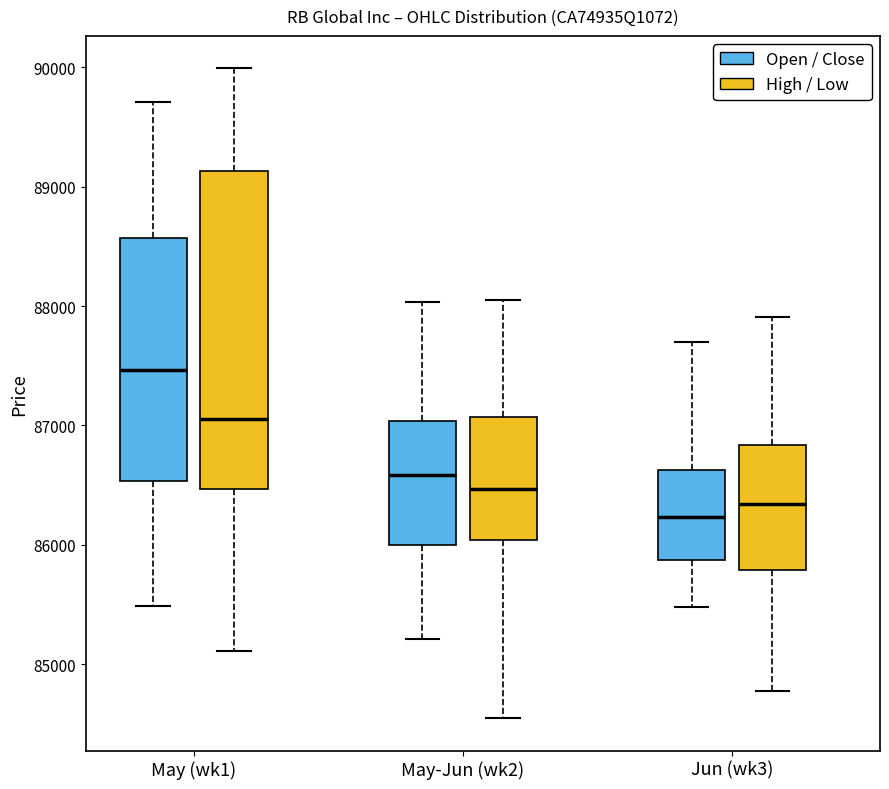

Comparing the boxes themselves (not the whiskers), which one is the tallest?

May (wk1) (High / Low)